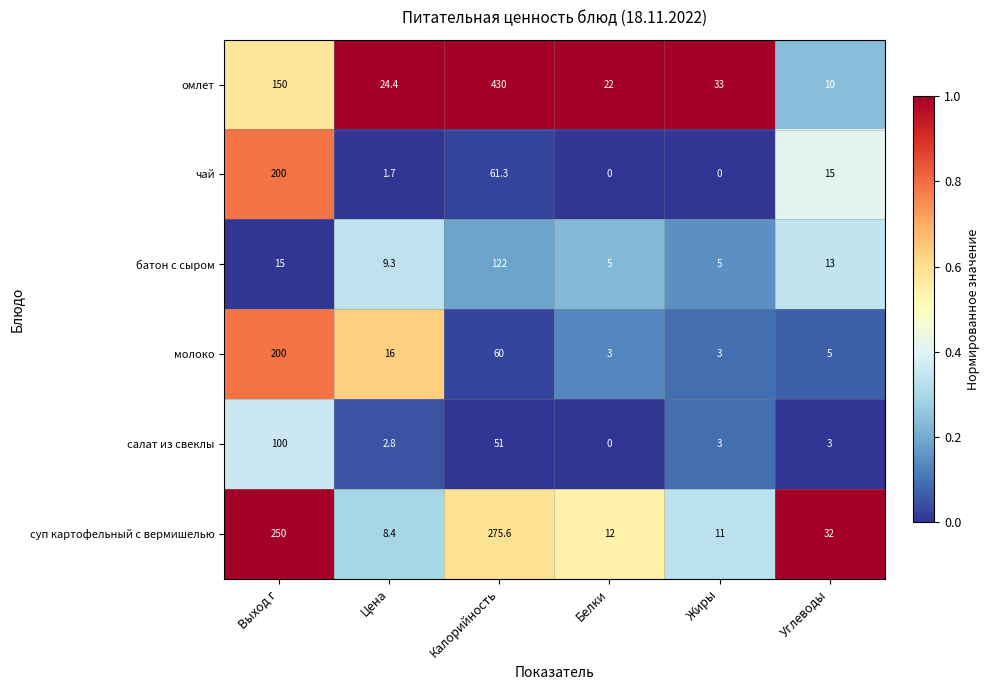

What is the total value across all series at Углеводы?

78.0